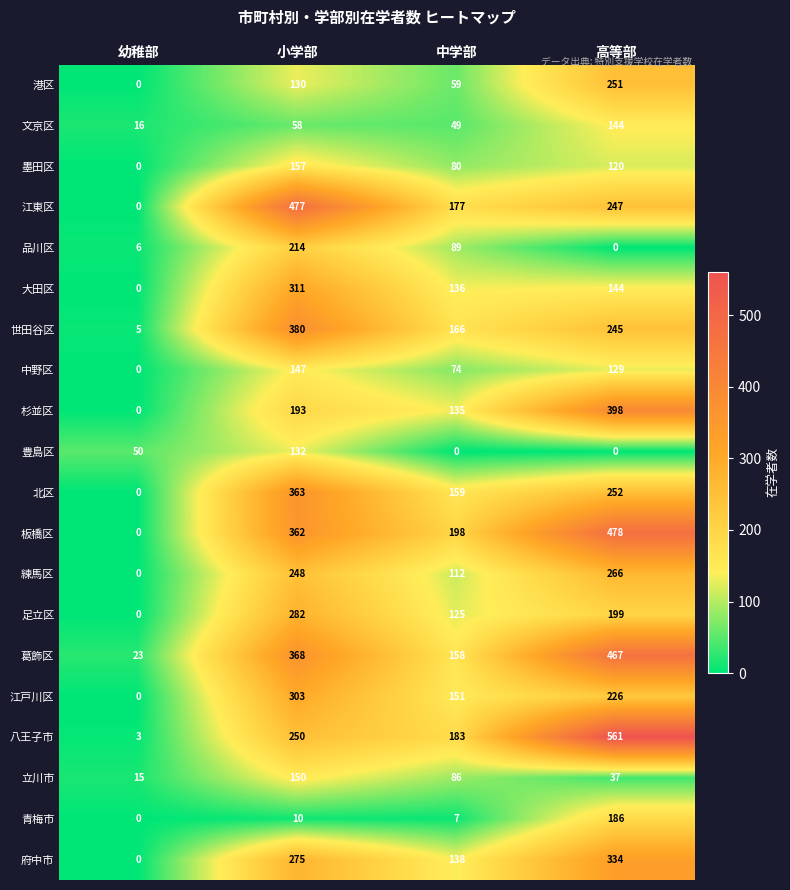

Count the 江東区 values in the range 177 to 477.

3